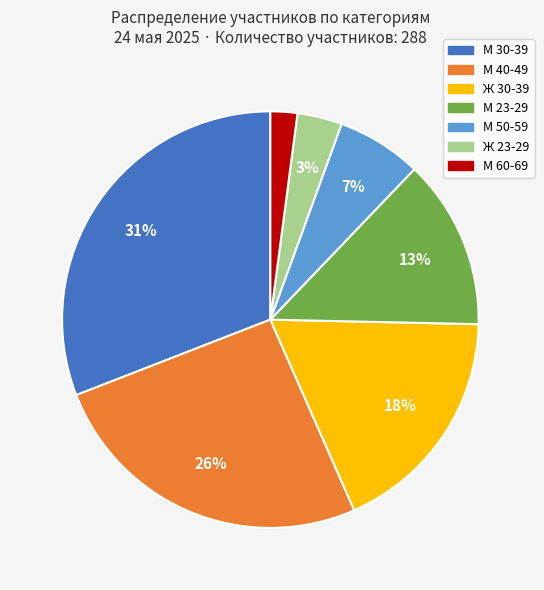

How many slices are in this pie chart?

7